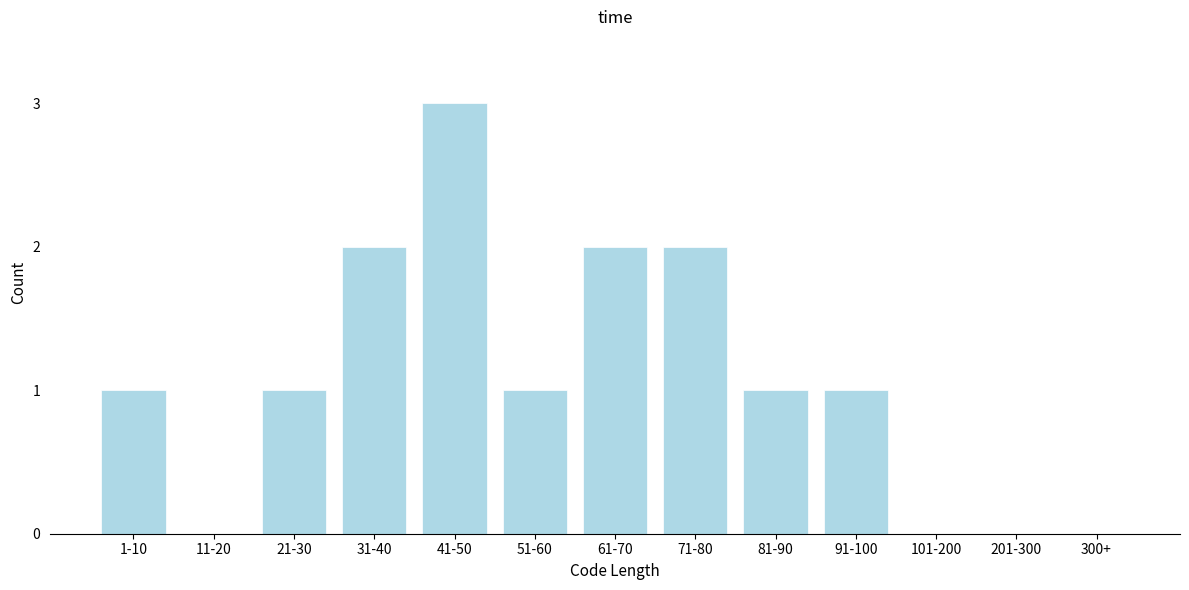

Reading left to right, list all the values displayed in this chart.

1-10=1	11-20=0	21-30=1	31-40=2	41-50=3	51-60=1	61-70=2	71-80=2	81-90=1	91-100=1	101-200=0	201-300=0	300+=0